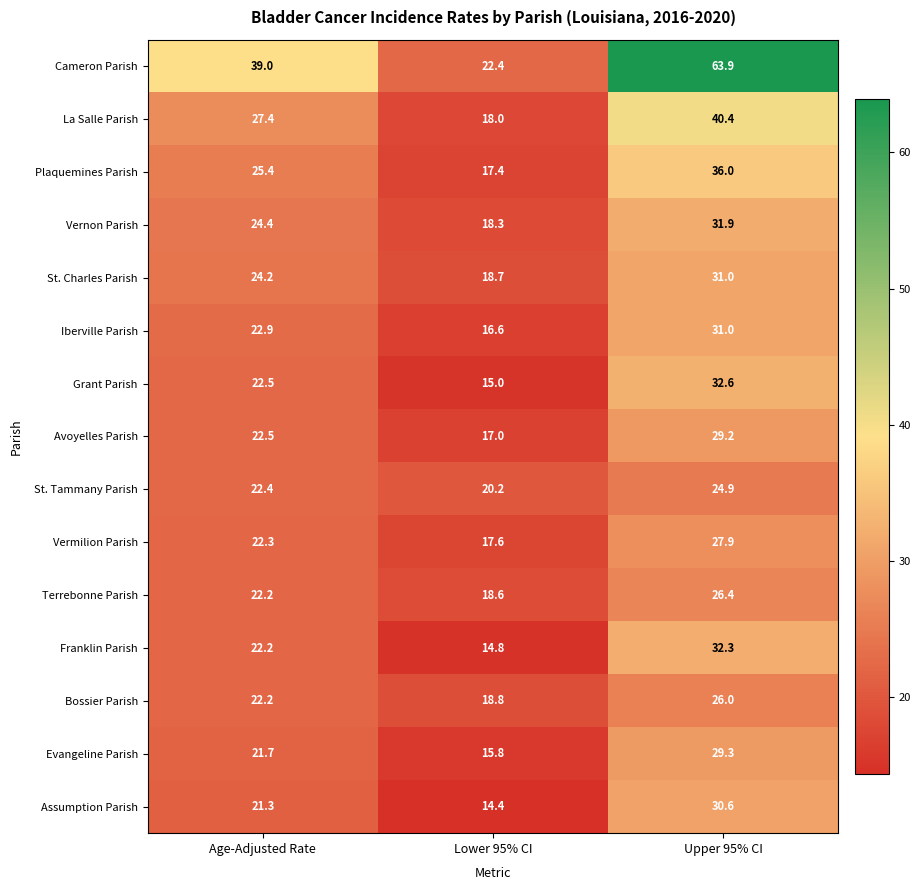

The value of Iberville Parish at Lower 95% CI is 28.8. True or false?

False